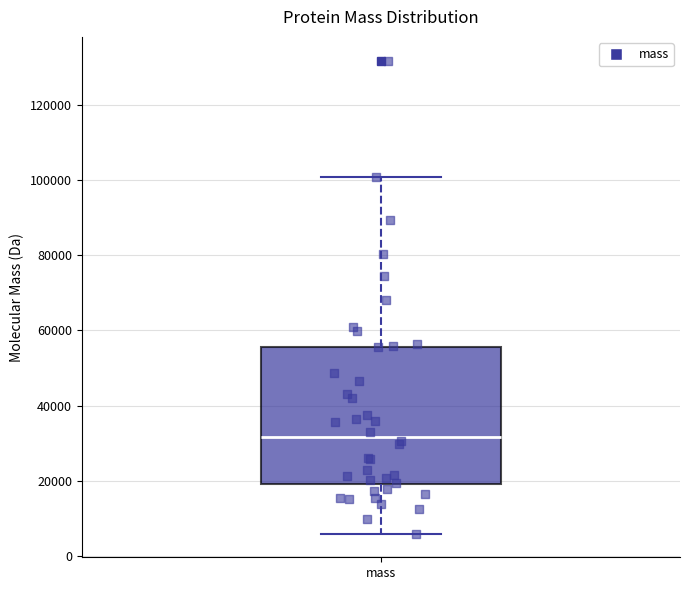

Transcribe this box plot: give where the median line is, the range the box spans, and where the two whiskers end, as read against the y-axis. The values are not printed on the chart, so give them approximately, as read against the axis.

median 32000, box 20000 to 56000, whiskers 6000 to 100000